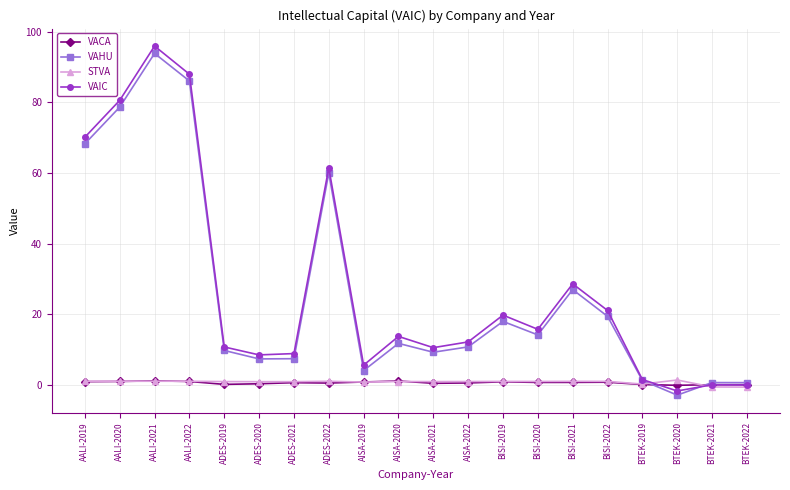

What are all the series names shown in the legend?

VACA, VAHU, STVA, VAIC